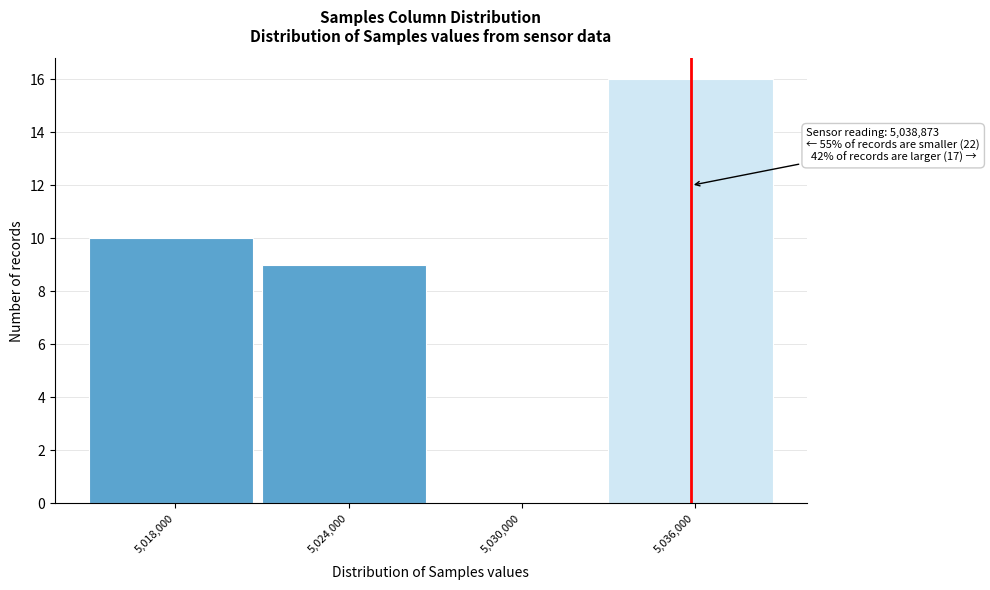

Reading left to right, extract all data points from this chart.

5,018,000=10	5,024,000=9	5,030,000=0	5,036,000=16